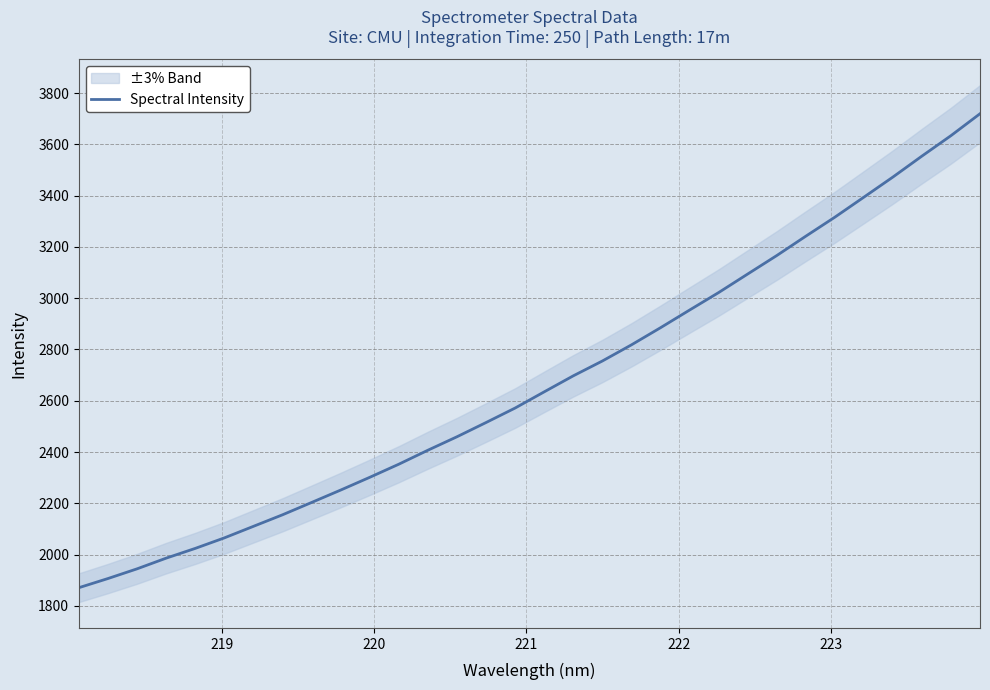

What is the lowest value of the Spectral Intensity series?

1871.1